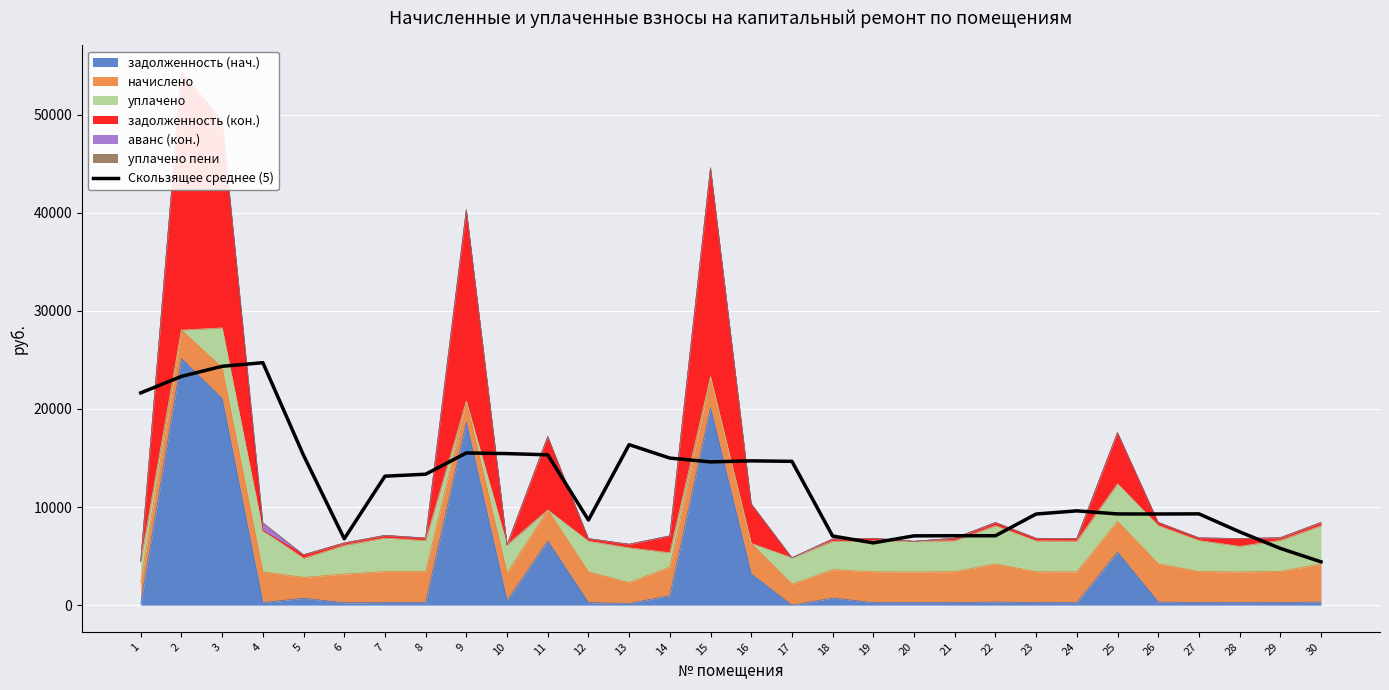

Approximately how many times larger is the value at 27 compared to 25?

1.0